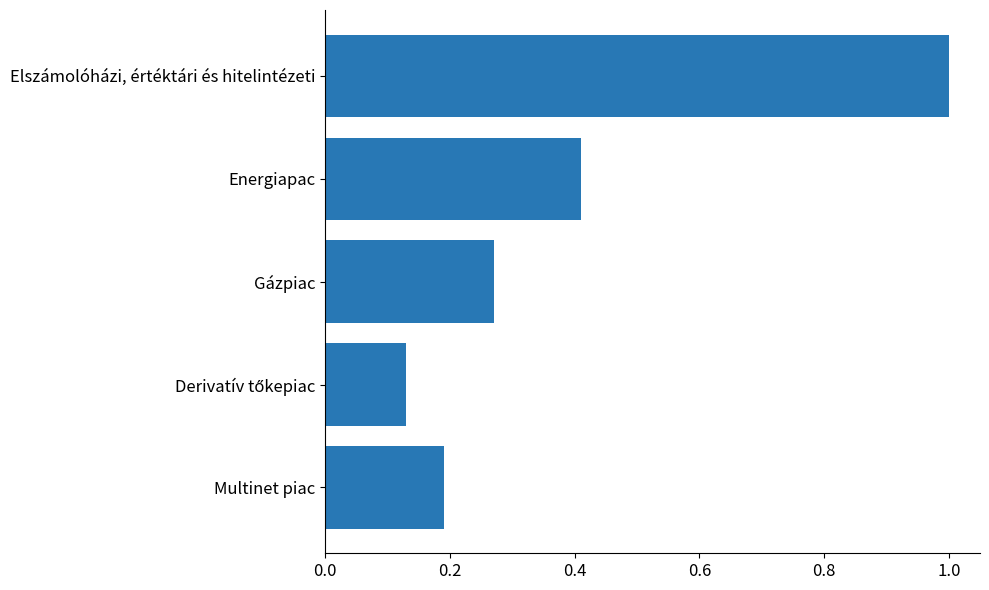

What is the average value?

0.4